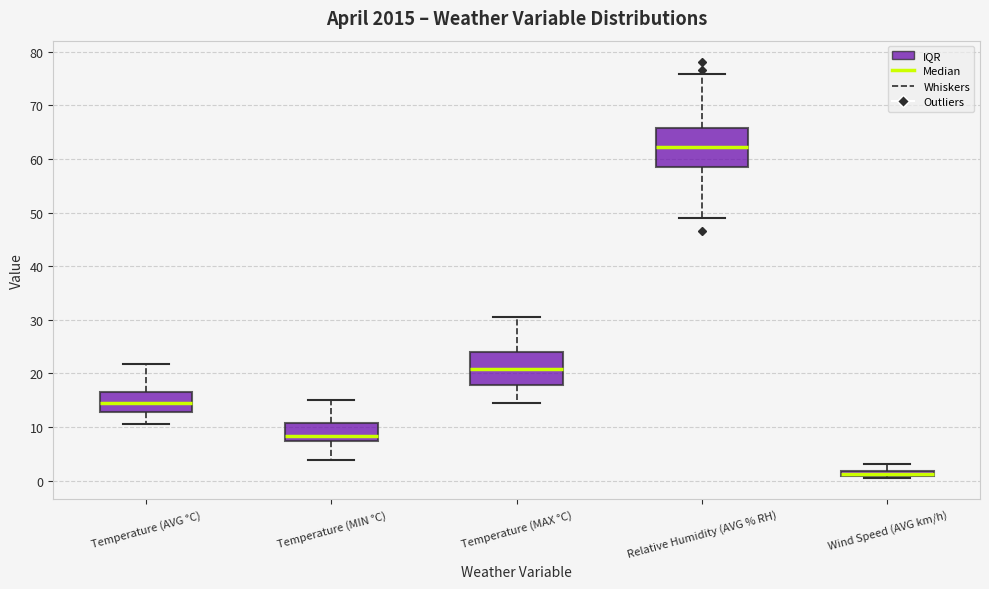

Which box's median line is the lowest?

Wind Speed (AVG km/h)